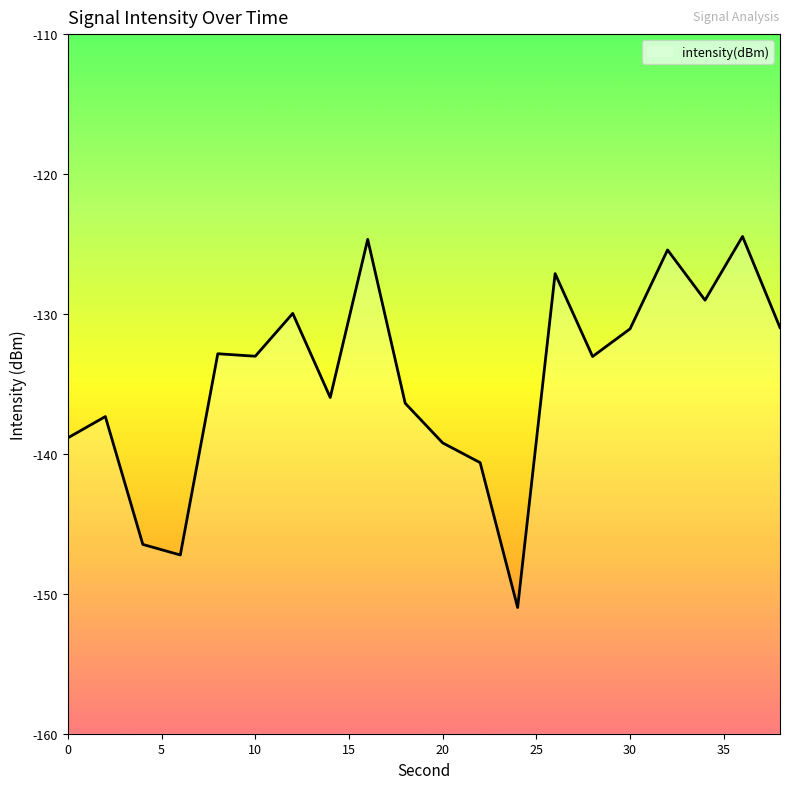

Is it true that the value at 0 is -138.9?

True